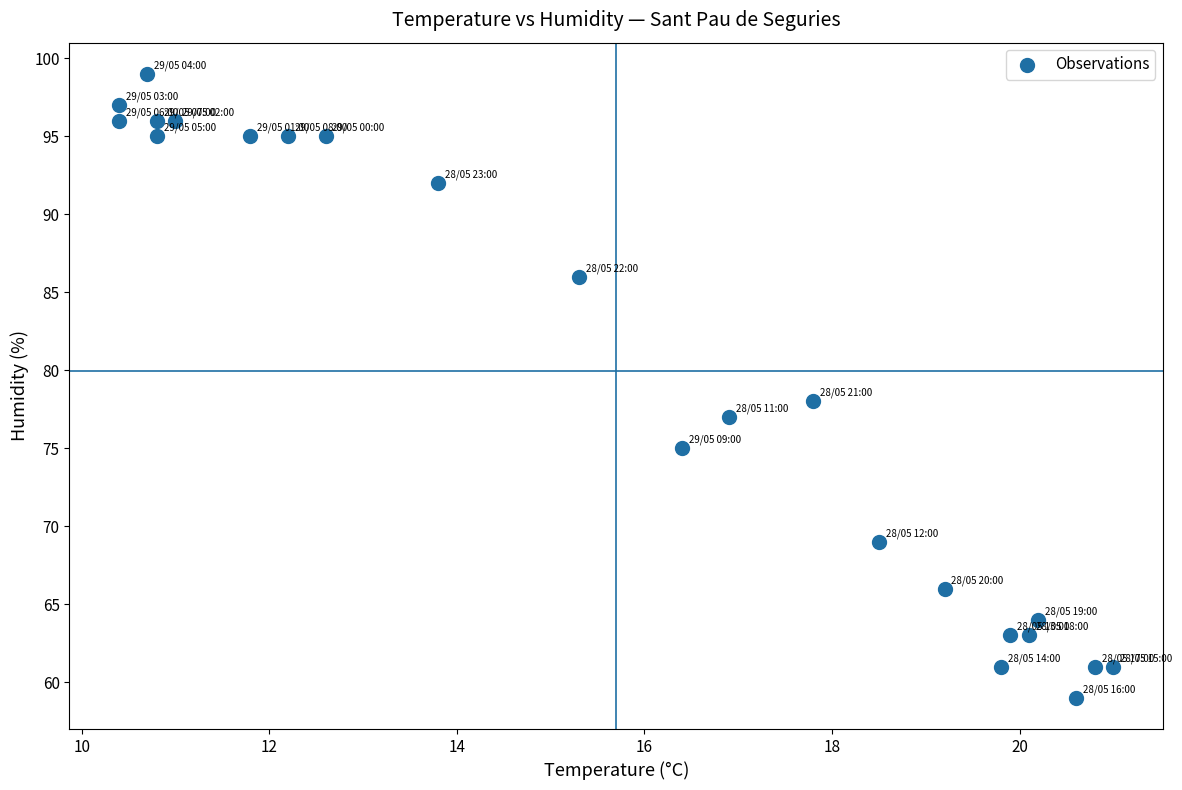

What Y value in the scatter plot is closest to 79?

78